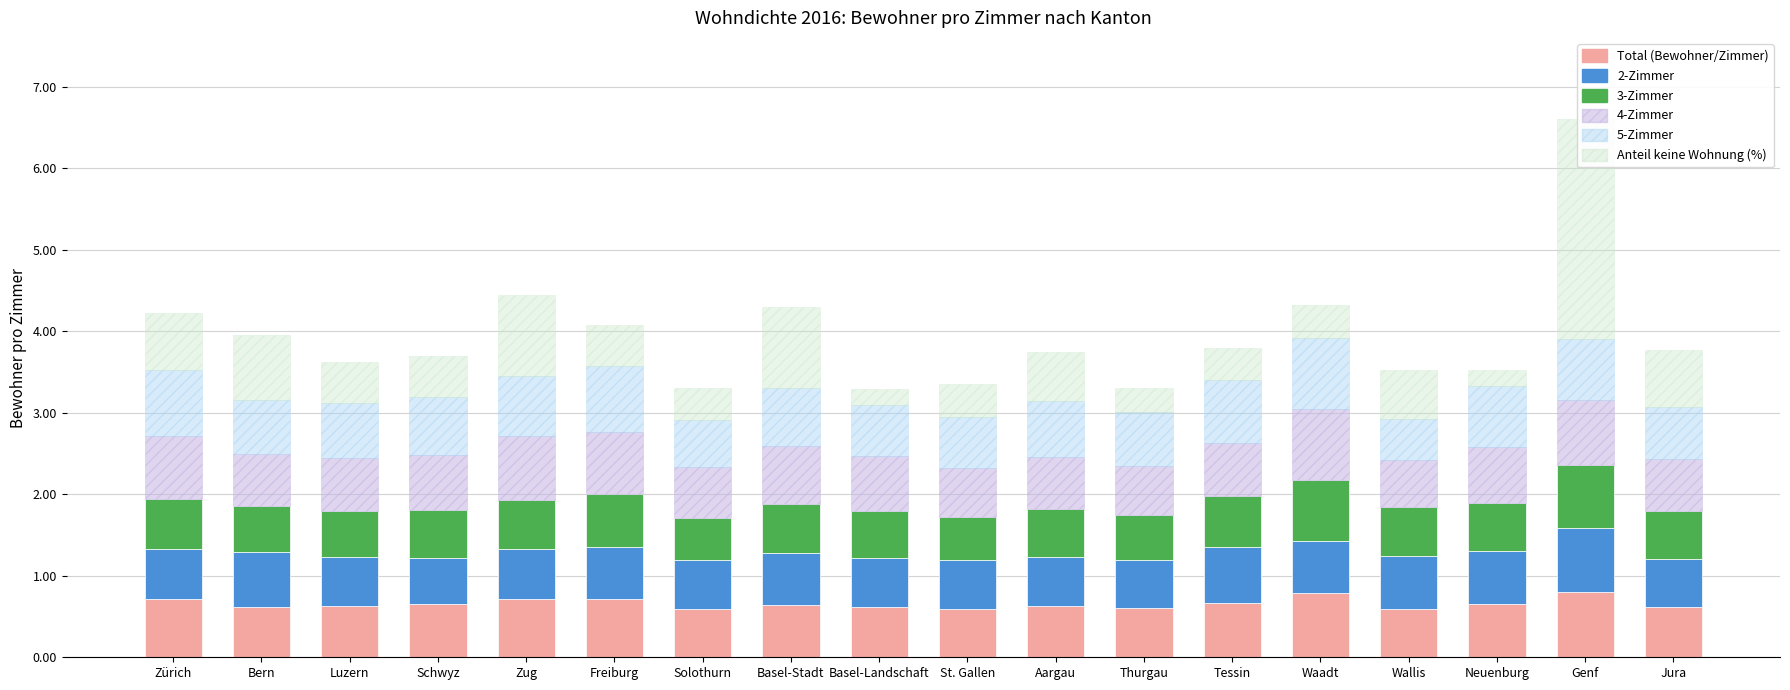

What is the sum of the Total (Bewohner/Zimmer) values at Zürich and Basel-Stadt?

1.4